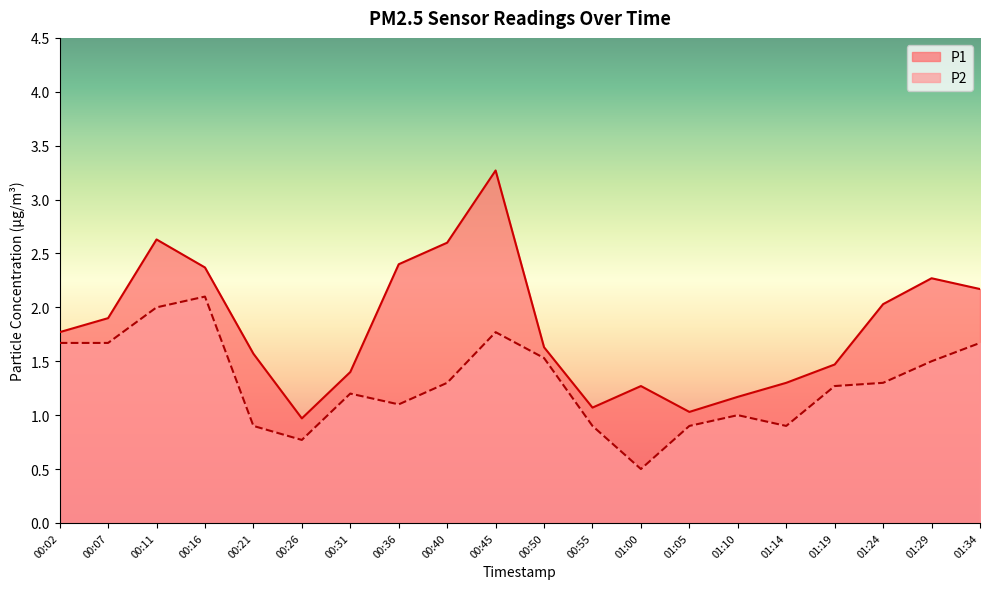

Where does the P1 series first go above 1?

00:02